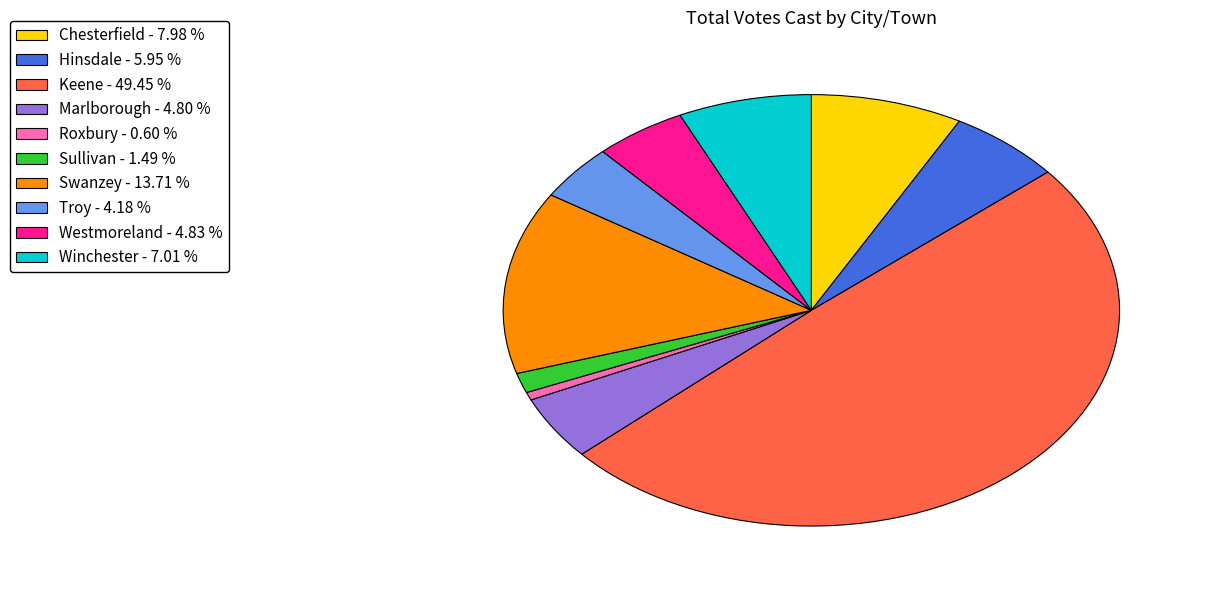

Is the sum of Marlborough - 4.80 % and Hinsdale - 5.95 % greater than half?

No